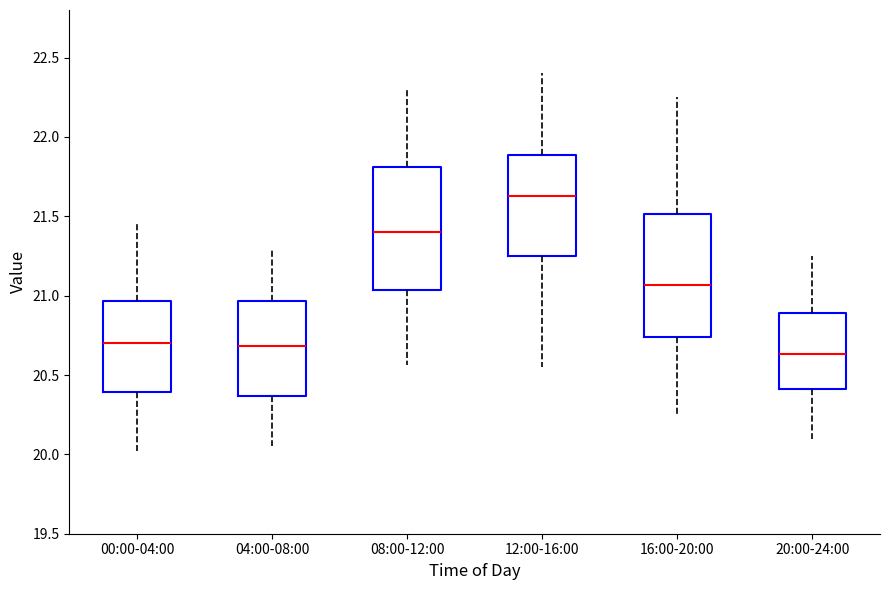

Where does the lower whisker of the box for 20:00-24:00 end on the y-axis? The values are not printed on the chart, so give them approximately, as read against the axis.

20.10